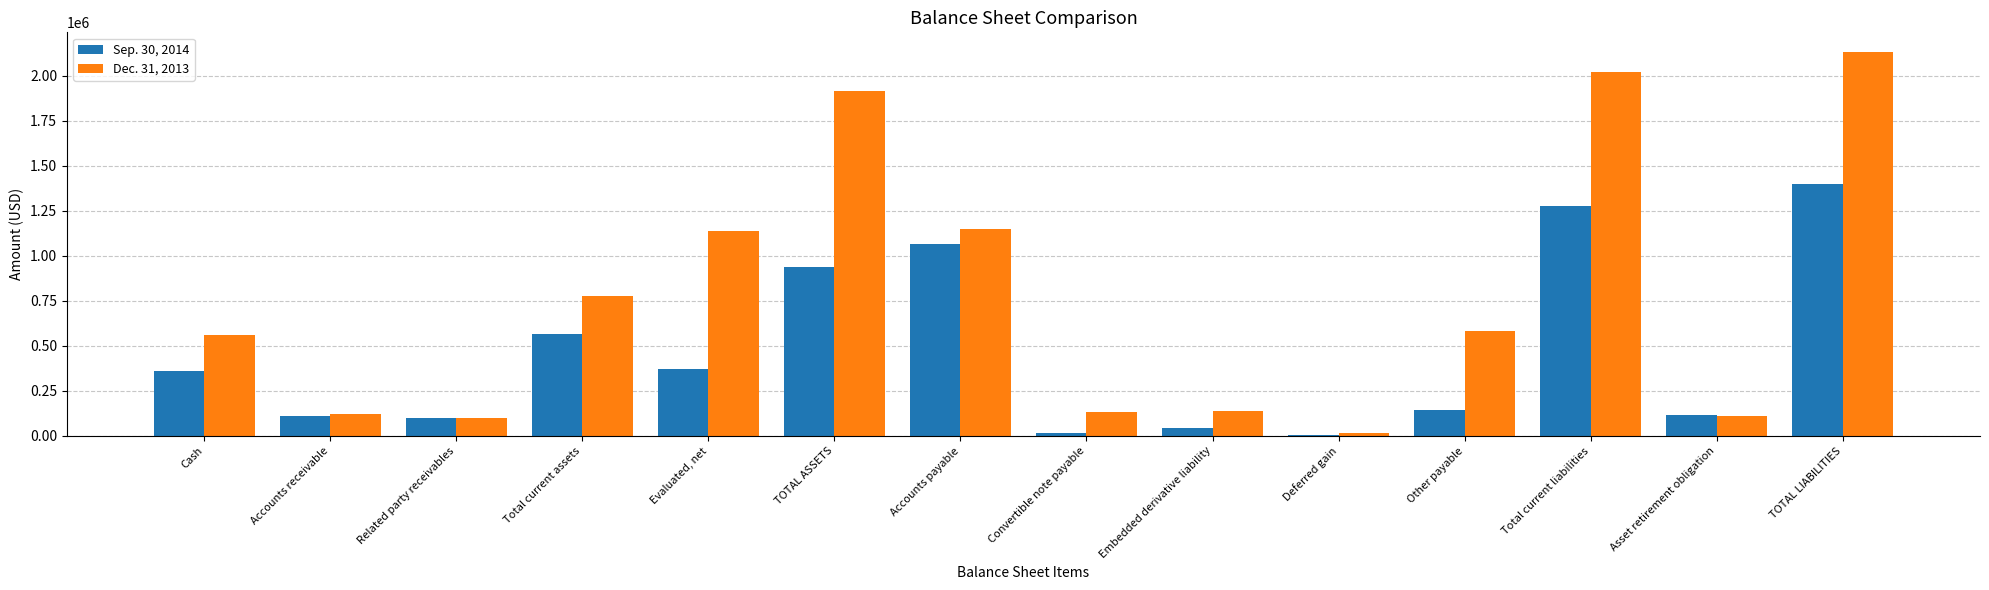

What is the value of the Dec. 31, 2013 bar at the 6th from the left?

1915321